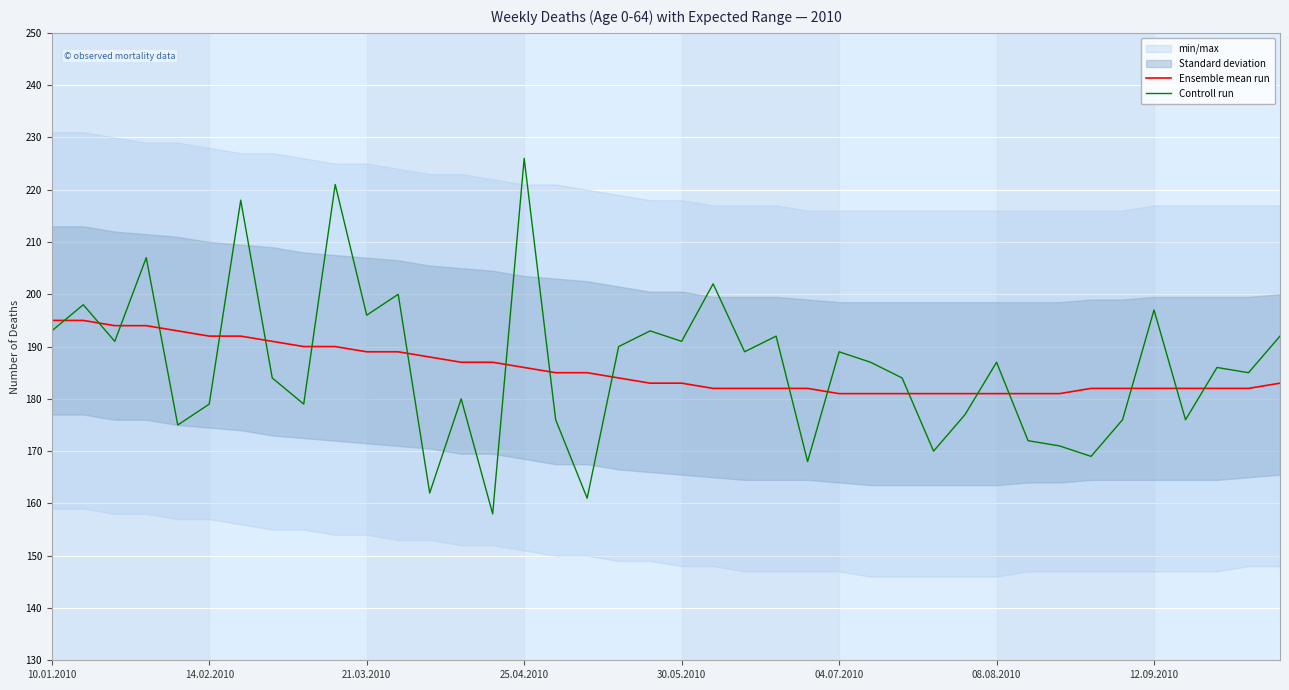

Rank the series at 12 from lowest to highest value.

Controll run, Ensemble mean run